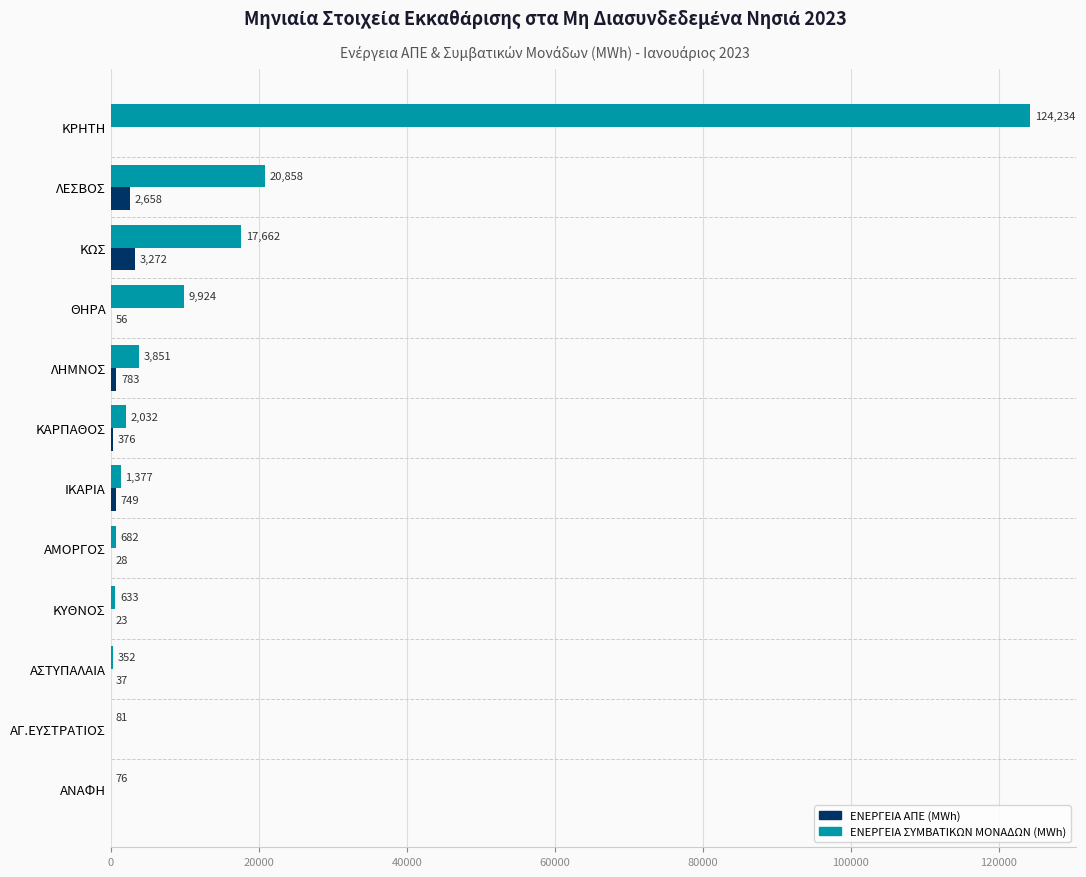

How many data points does each series have?

12